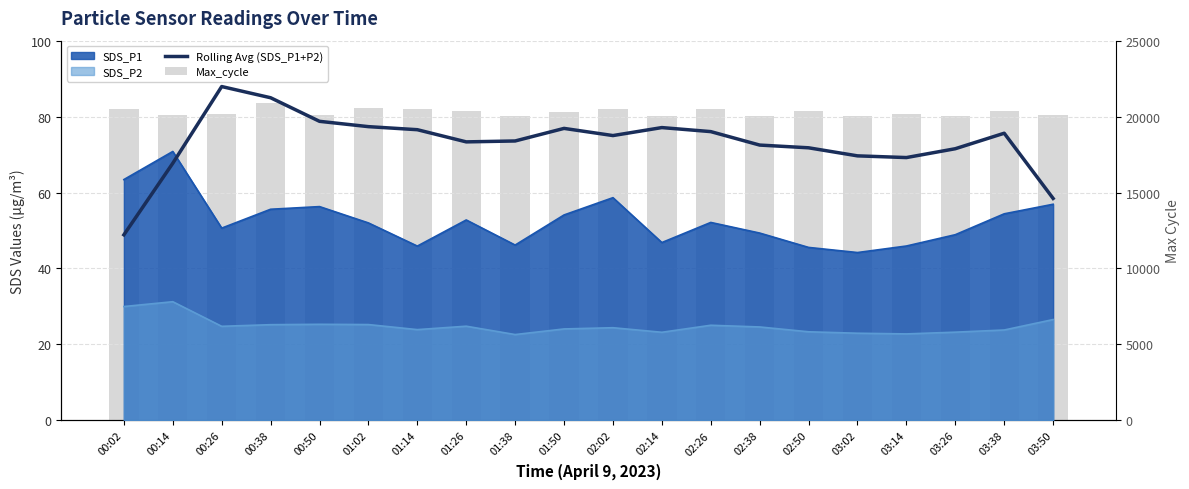

What is the label of the 9th bar from the right?

02:14